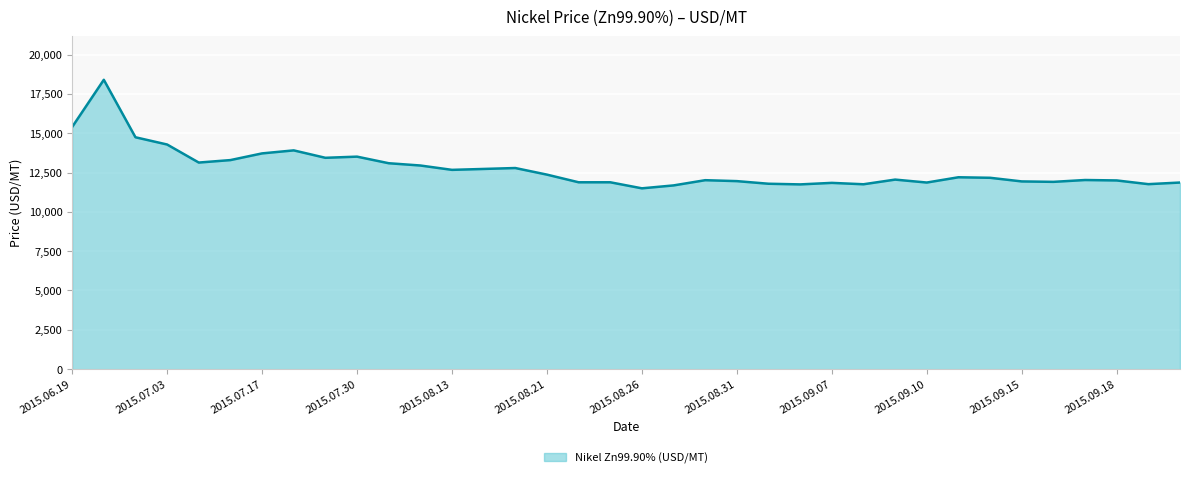

True or false: there are more than 1 points higher than both neighbors.

True